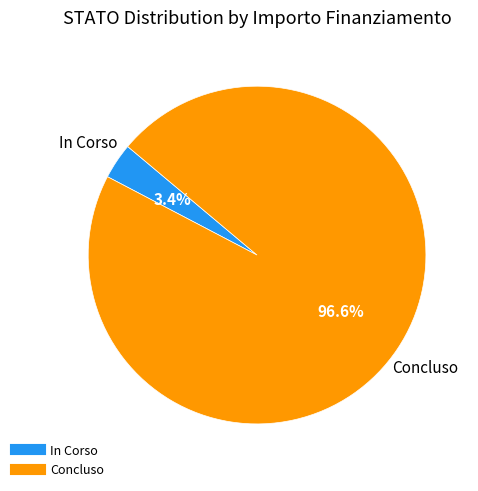

Count the number of slices in the pie.

2